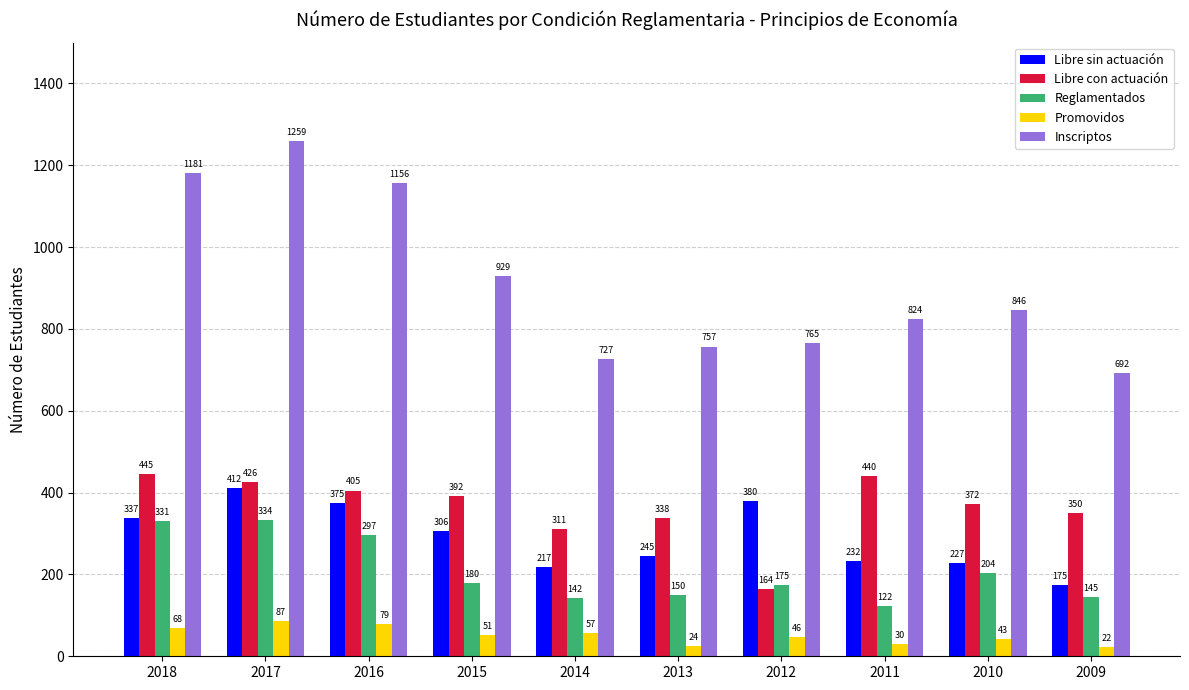

Is it true that Promovidos equals 43 at 2010?

True